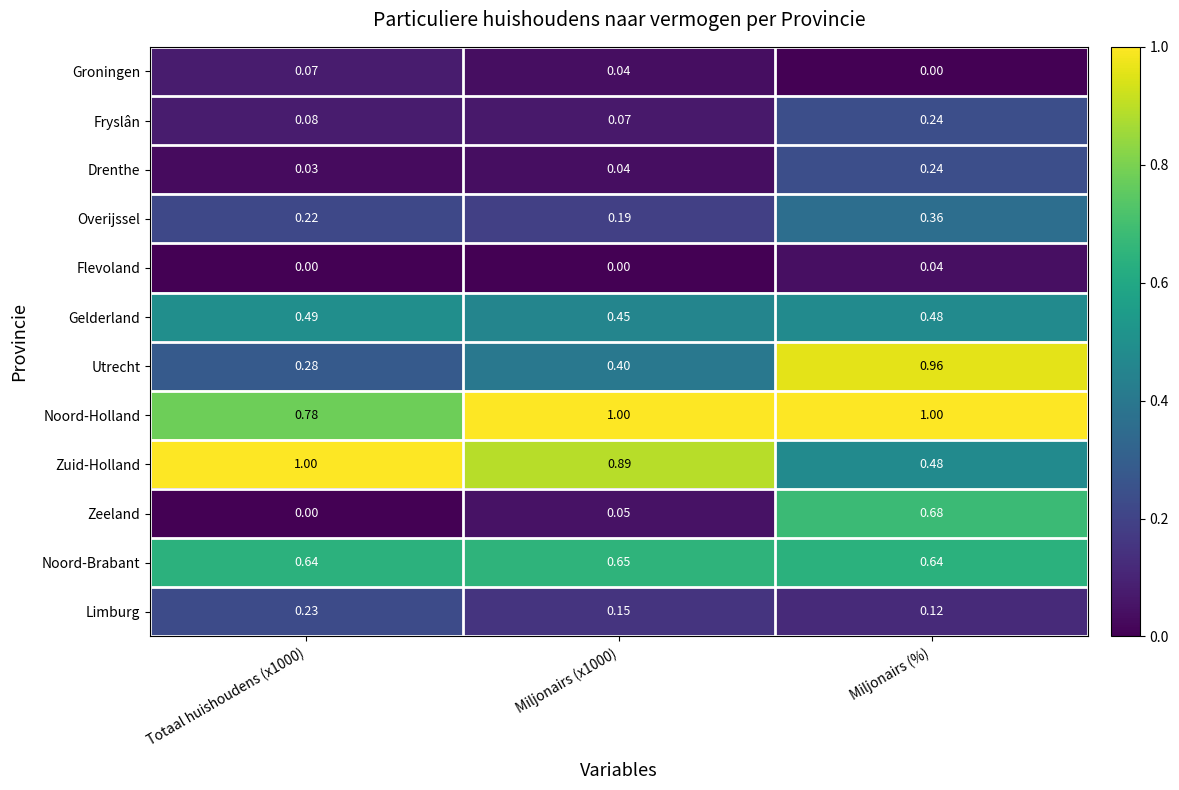

Which series has the largest total across all categories?

Noord-Holland